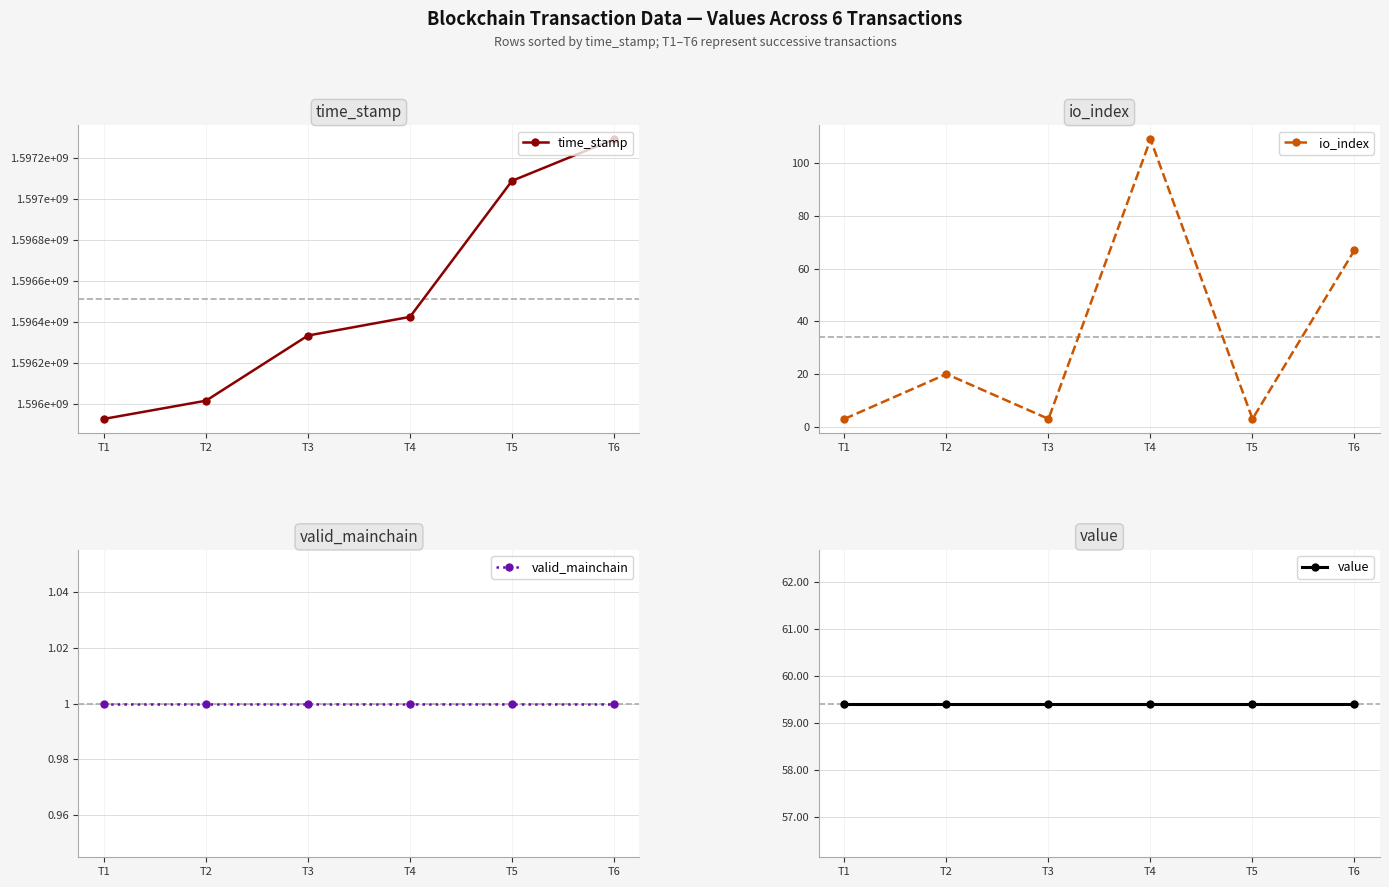

Reading left to right, extract all data points from this chart.

time_stamp: T1=1595926910.0	T2=1596015816.0	T3=1596334366.0	T4=1596425438.0	T5=1597090413.0	T6=1597293410.0
io_index: T1=3.0	T2=20.0	T3=3.0	T4=109.0	T5=3.0	T6=67.0
valid_mainchain: T1=1.0	T2=1.0	T3=1.0	T4=1.0	T5=1.0	T6=1.0
value: T1=59.4	T2=59.4	T3=59.4	T4=59.4	T5=59.4	T6=59.4